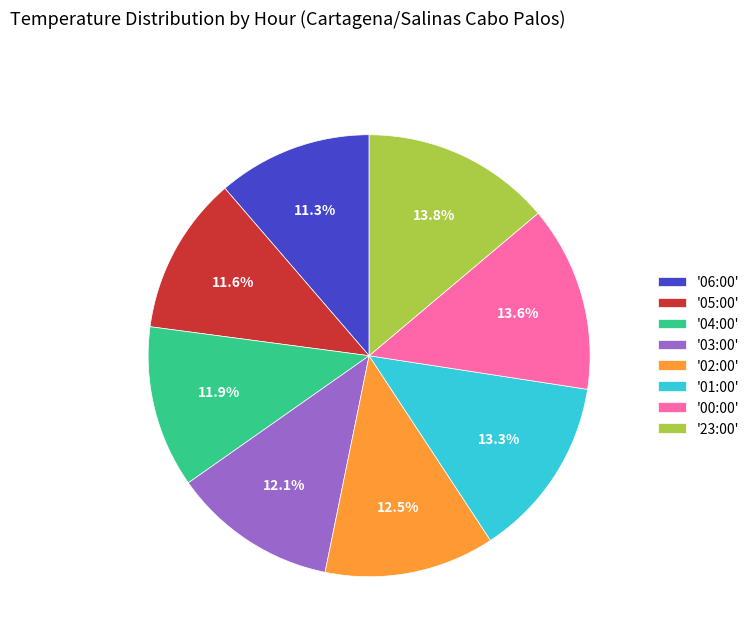

Is '23:00' the majority of the pie?

No